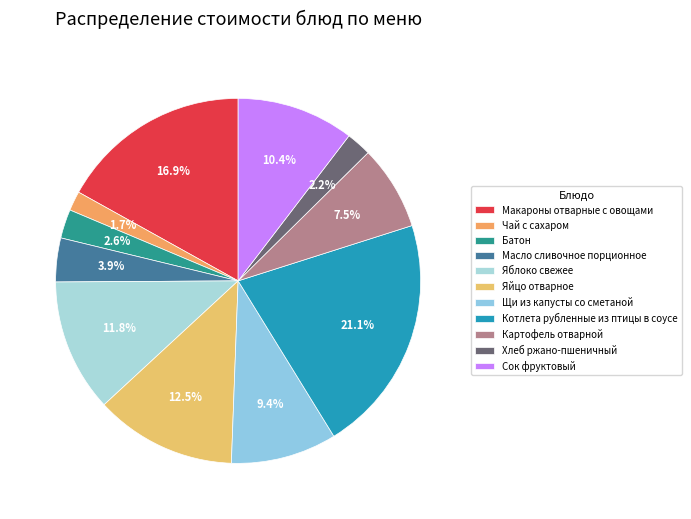

Does any single category account for the majority?

No